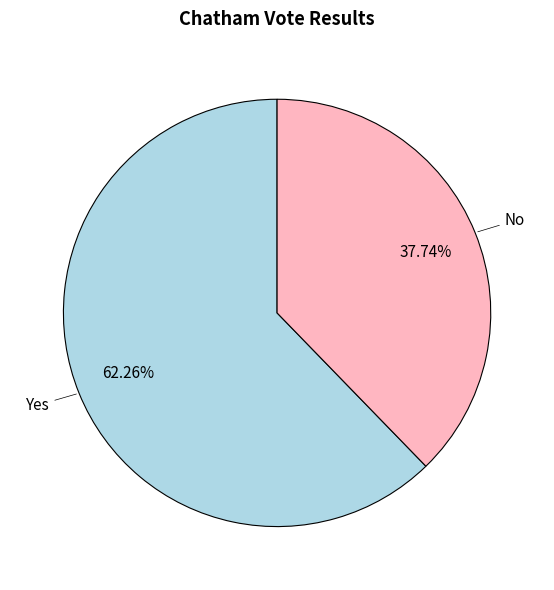

Does any single category account for the majority?

Yes